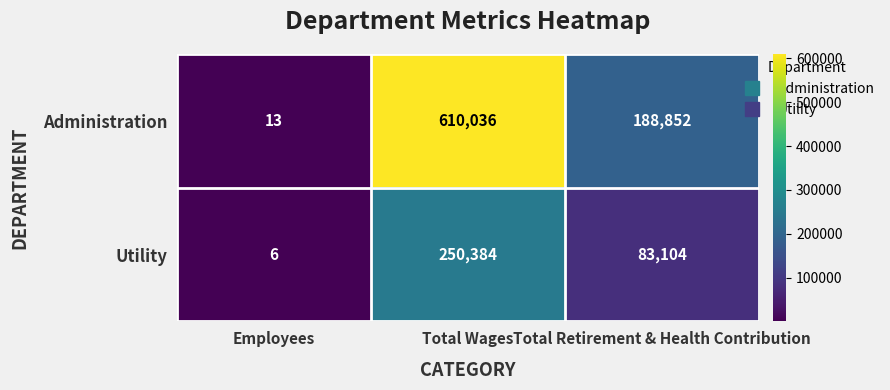

What is the maximum value shown in the chart?

610036